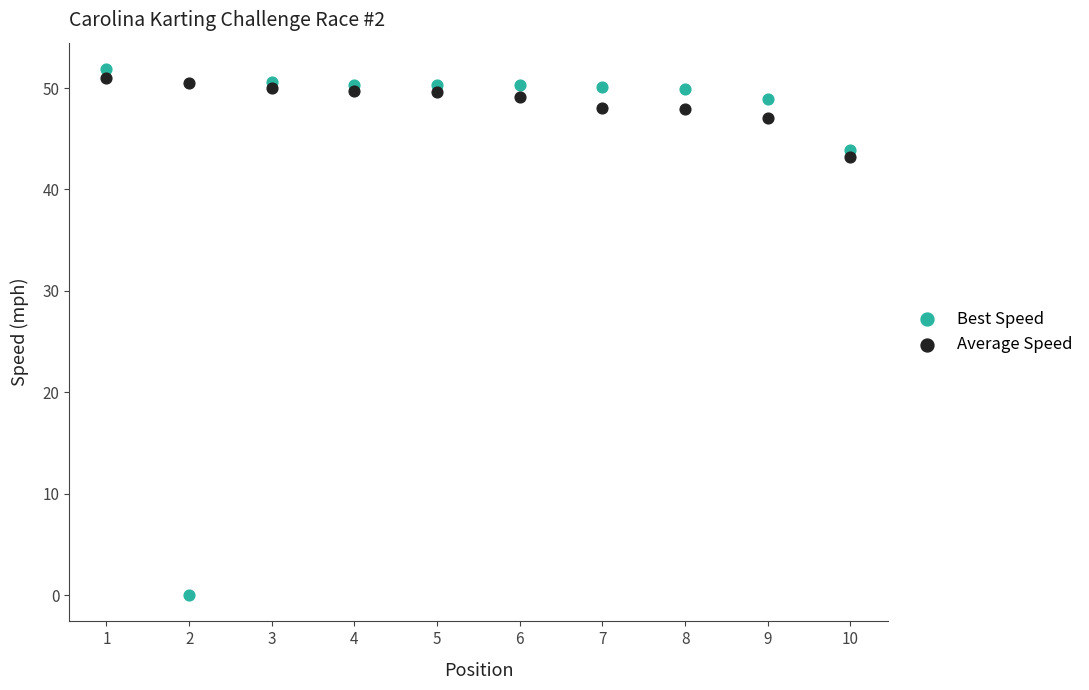

What are all the series names shown in the legend?

Best Speed, Average Speed